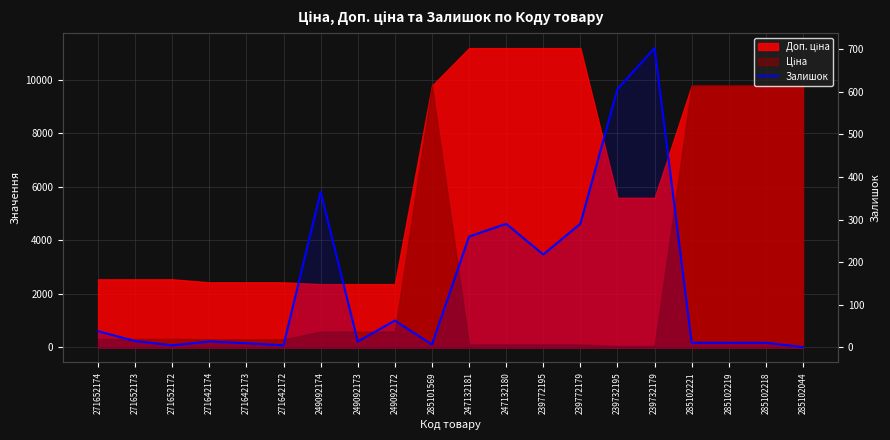

Reading left to right, what are all the values shown in this chart?

38	15	5	14	10	5	365	14	63	7	260	290	218	290	606	702	11	11	11	1